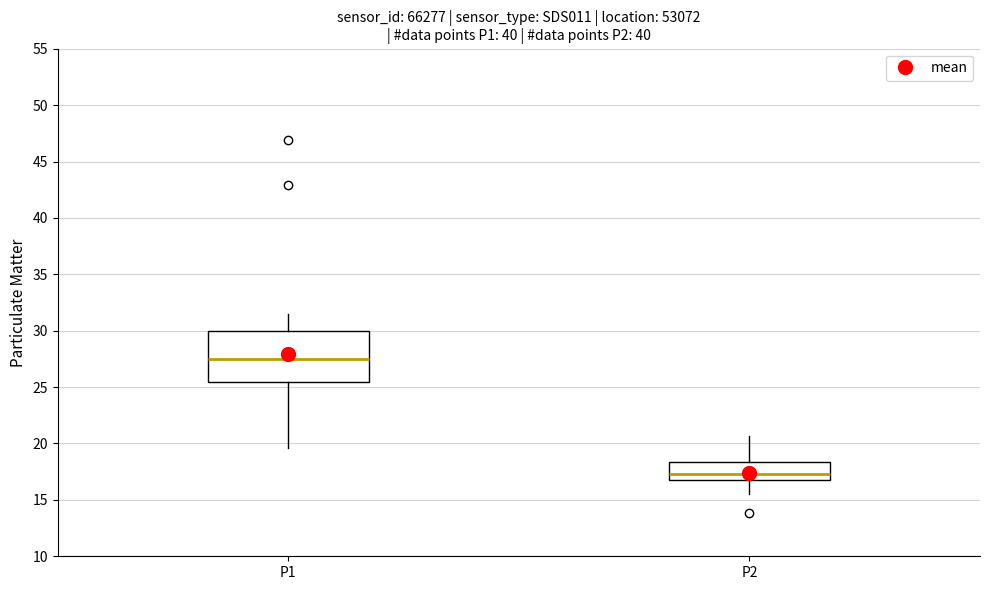

Reading left to right, read every box against the y-axis: the position of its median line, the range the box covers, and the ends of its whiskers. The values are not printed on the chart, so give them approximately, as read against the axis.

P1: median 27.5, box 25.5 to 30.0, whiskers 19.5 to 31.5
P2: median 17.5, box 17.0 to 18.5, whiskers 15.5 to 20.5